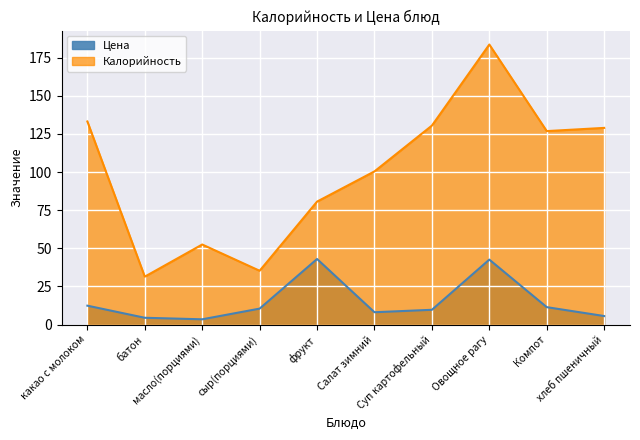

At which label does Цена reach its minimum?

масло(порциями)